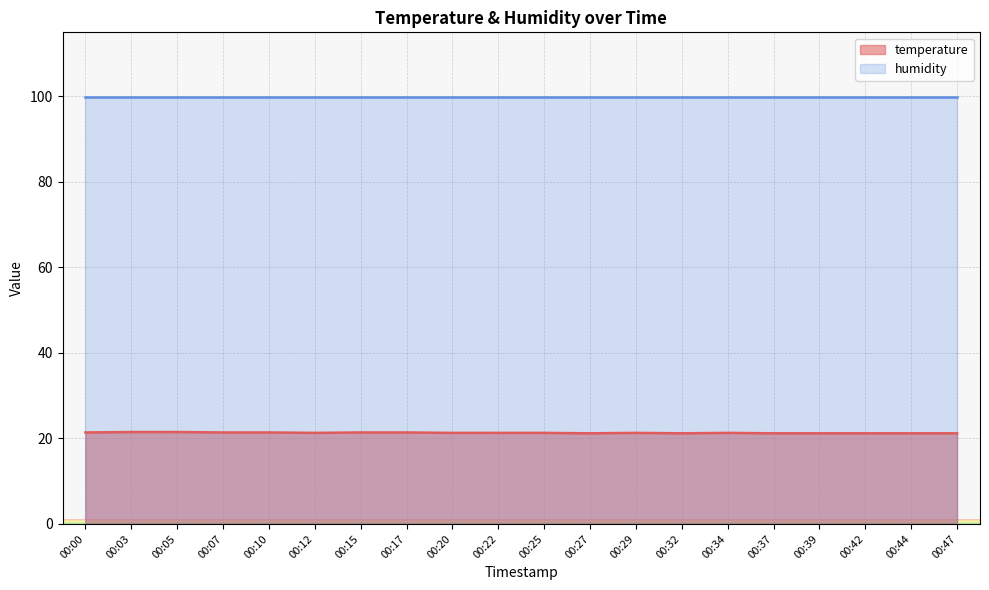

Count the values in the range 21 to 22.

20